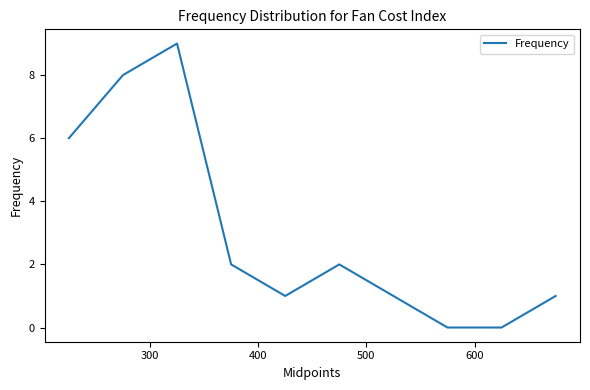

What is the greatest value displayed?

9